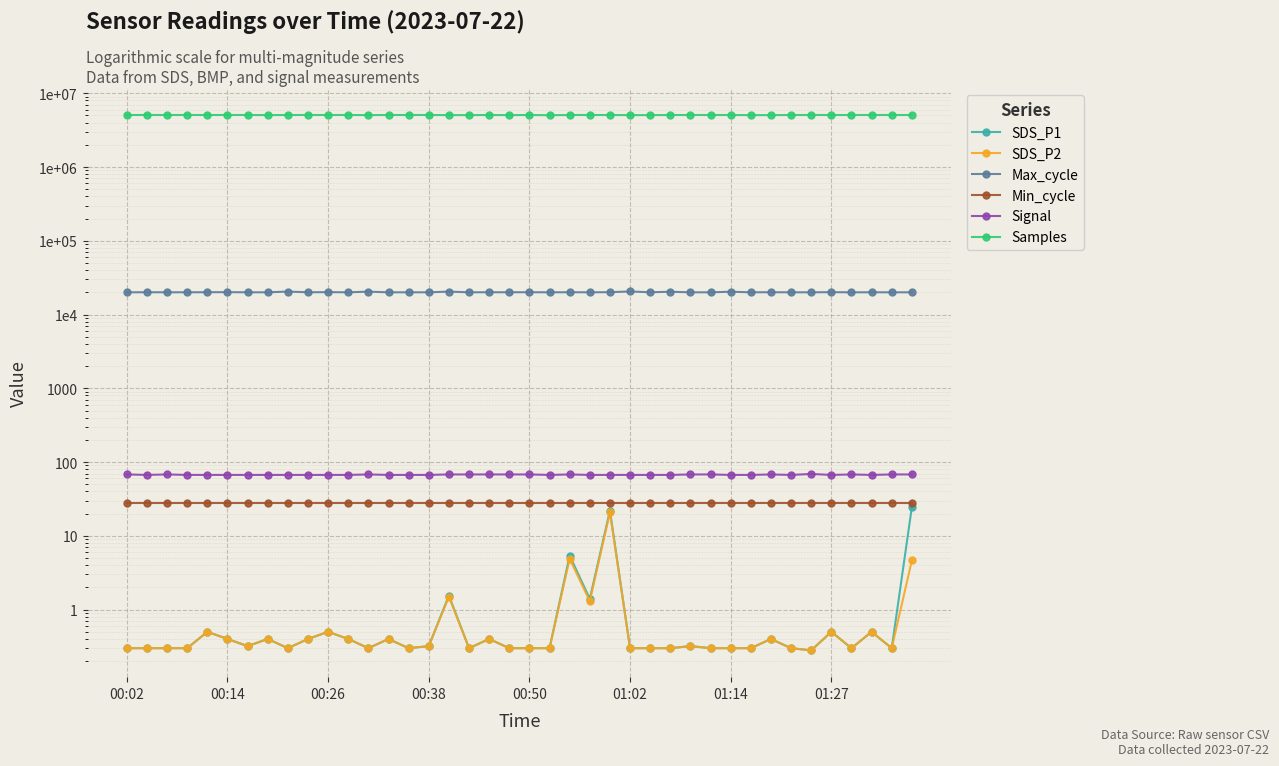

True or false: Samples has more than 1 points higher than both neighbors.

True